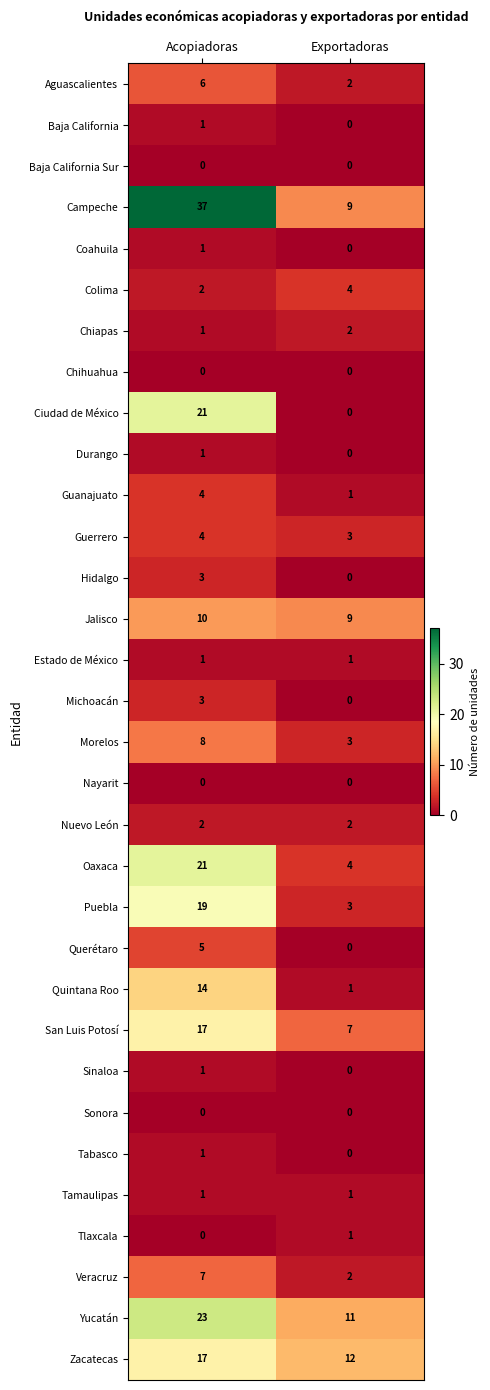

What is the maximum value shown in the chart?

37